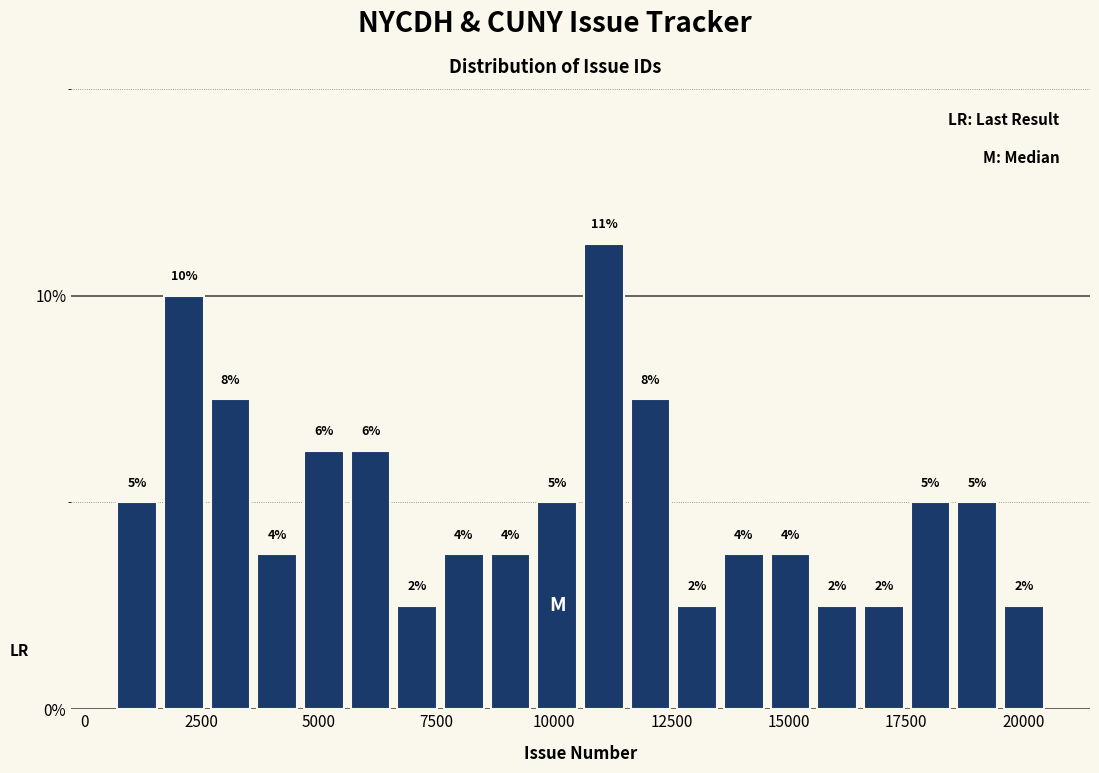

Around what value on the x-axis is the tallest bar? Give the approximate position of its centre, as read against the axis.

11000